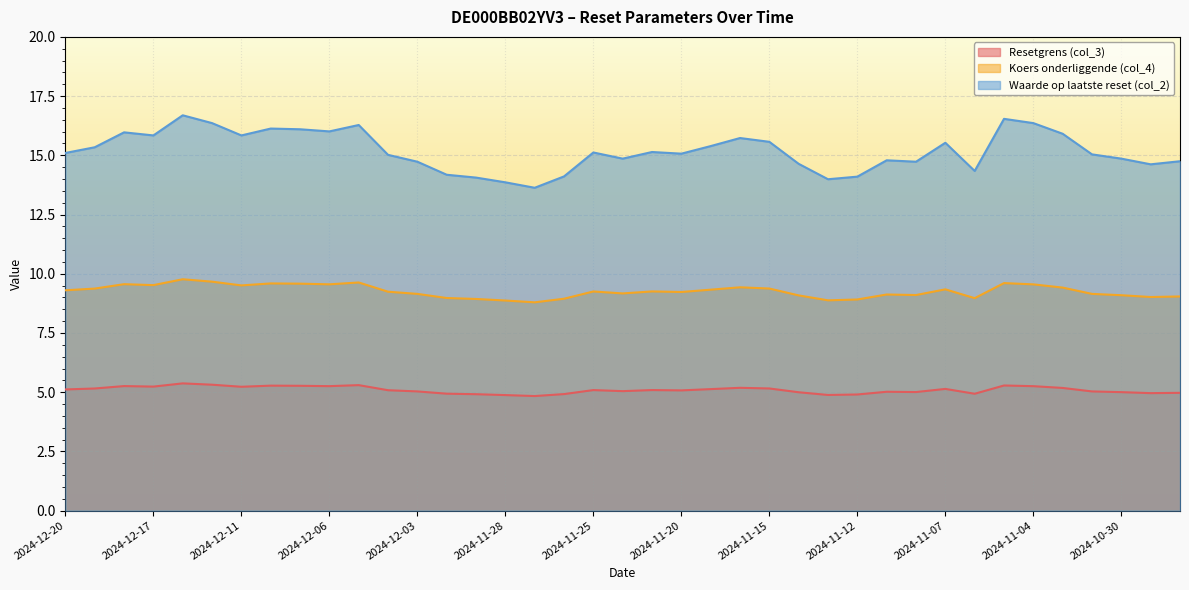

Reading right to left, transcribe all the data shown in this chart.

Resetgrens (col_3): 2024-10-28=5.0	2024-10-29=5.0	2024-10-30=5.0	2024-10-31=5.0	2024-11-01=5.2	2024-11-04=5.3	2024-11-05=5.3	2024-11-06=4.9	2024-11-07=5.1	2024-11-08=5.0	2024-11-11=5.0	2024-11-12=4.9	2024-11-13=4.9	2024-11-14=5.0	2024-11-15=5.2	2024-11-18=5.2	2024-11-19=5.1	2024-11-20=5.1	2024-11-21=5.1	2024-11-22=5.0	2024-11-25=5.1	2024-11-26=4.9	2024-11-27=4.8	2024-11-28=4.9	2024-11-29=4.9	2024-12-02=4.9	2024-12-03=5.0	2024-12-04=5.1	2024-12-05=5.3	2024-12-06=5.3	2024-12-09=5.3	2024-12-10=5.3	2024-12-11=5.2	2024-12-12=5.3	2024-12-16=5.4	2024-12-17=5.2	2024-12-18=5.3	2024-12-19=5.2	2024-12-20=5.1
Koers onderliggende (col_4): 2024-10-28=9.0	2024-10-29=9.0	2024-10-30=9.1	2024-10-31=9.2	2024-11-01=9.4	2024-11-04=9.6	2024-11-05=9.6	2024-11-06=9.0	2024-11-07=9.3	2024-11-08=9.1	2024-11-11=9.1	2024-11-12=8.9	2024-11-13=8.9	2024-11-14=9.1	2024-11-15=9.4	2024-11-18=9.4	2024-11-19=9.3	2024-11-20=9.2	2024-11-21=9.3	2024-11-22=9.2	2024-11-25=9.3	2024-11-26=8.9	2024-11-27=8.8	2024-11-28=8.9	2024-11-29=8.9	2024-12-02=9.0	2024-12-03=9.2	2024-12-04=9.2	2024-12-05=9.6	2024-12-06=9.6	2024-12-09=9.6	2024-12-10=9.6	2024-12-11=9.5	2024-12-12=9.7	2024-12-16=9.8	2024-12-17=9.5	2024-12-18=9.6	2024-12-19=9.4	2024-12-20=9.3
Waarde op laatste reset (col_2): 2024-10-28=14.8	2024-10-29=14.6	2024-10-30=14.9	2024-10-31=15.0	2024-11-01=15.9	2024-11-04=16.4	2024-11-05=16.5	2024-11-06=14.3	2024-11-07=15.5	2024-11-08=14.7	2024-11-11=14.8	2024-11-12=14.1	2024-11-13=14.0	2024-11-14=14.6	2024-11-15=15.6	2024-11-18=15.7	2024-11-19=15.4	2024-11-20=15.1	2024-11-21=15.1	2024-11-22=14.9	2024-11-25=15.1	2024-11-26=14.1	2024-11-27=13.6	2024-11-28=13.9	2024-11-29=14.1	2024-12-02=14.2	2024-12-03=14.7	2024-12-04=15.0	2024-12-05=16.3	2024-12-06=16.0	2024-12-09=16.1	2024-12-10=16.1	2024-12-11=15.8	2024-12-12=16.4	2024-12-16=16.7	2024-12-17=15.8	2024-12-18=16.0	2024-12-19=15.3	2024-12-20=15.1